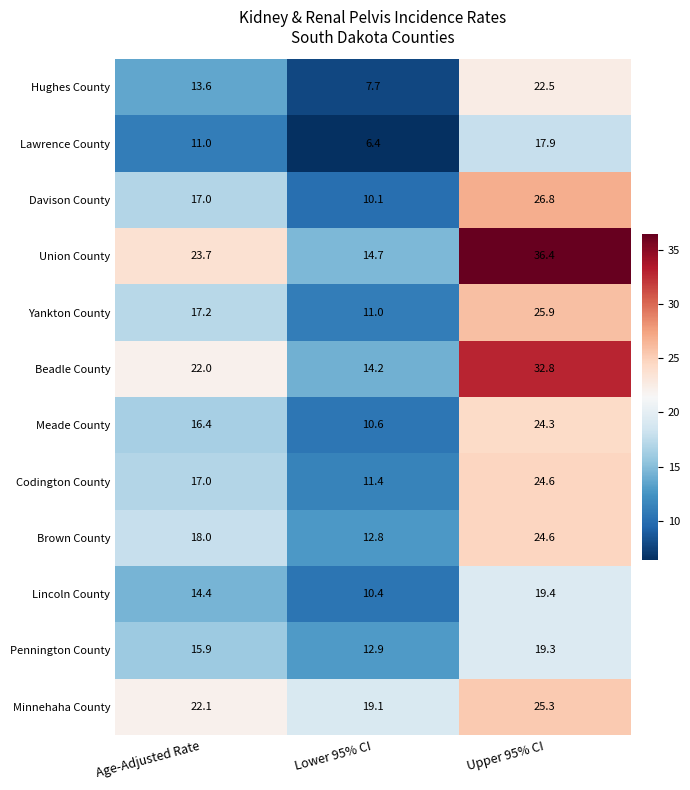

Rank the series at Lower 95% CI from lowest to highest value.

Lawrence County, Hughes County, Davison County, Lincoln County, Meade County, Yankton County, Codington County, Brown County, Pennington County, Beadle County, Union County, Minnehaha County